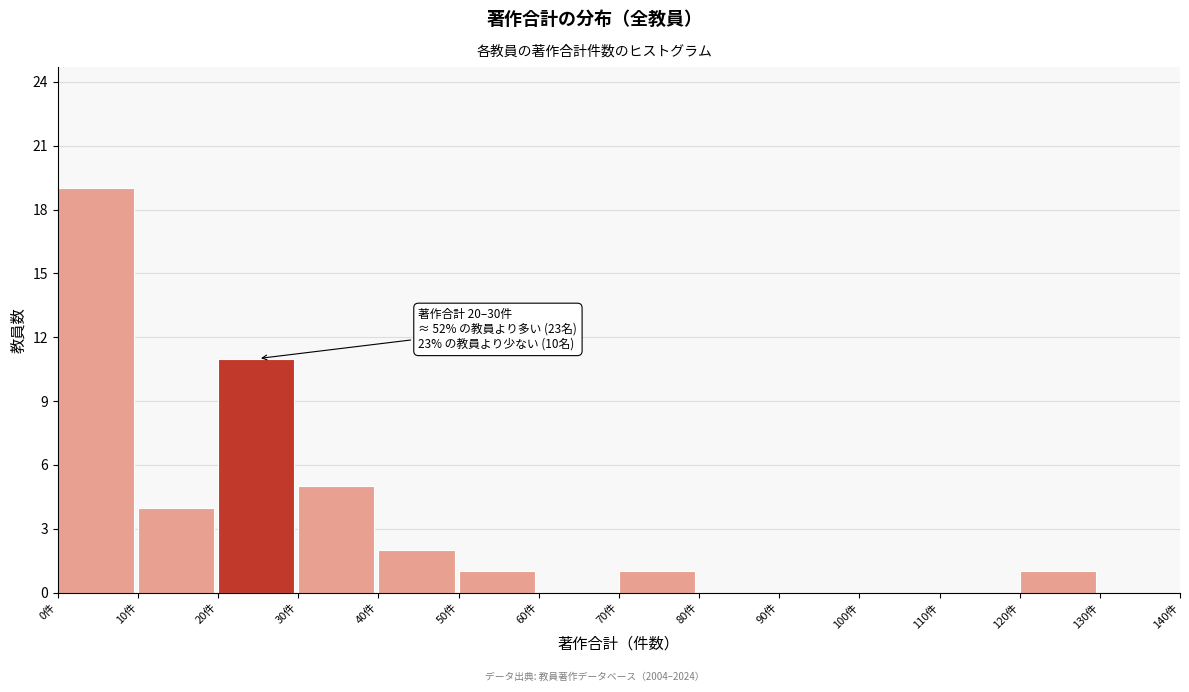

Which range on the x-axis has the tallest bar?

0 to 10